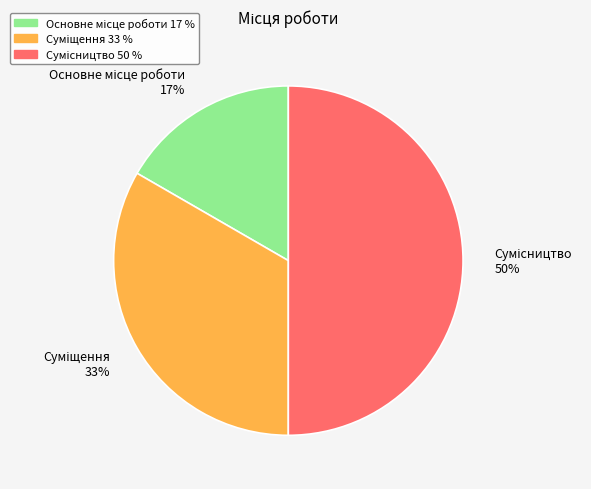

To the nearest percent, what is the difference between the largest and smallest slice percentages?

33%